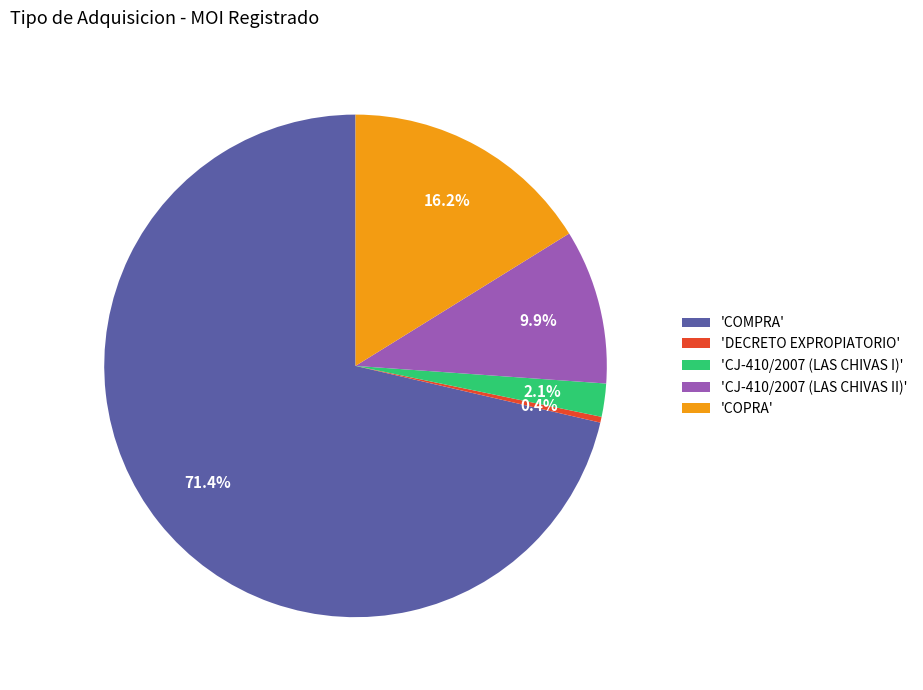

Rank the categories by value from lowest to highest.

'DECRETO EXPROPIATORIO', 'CJ-410/2007 (LAS CHIVAS I)', 'CJ-410/2007 (LAS CHIVAS II)', 'COPRA', 'COMPRA'